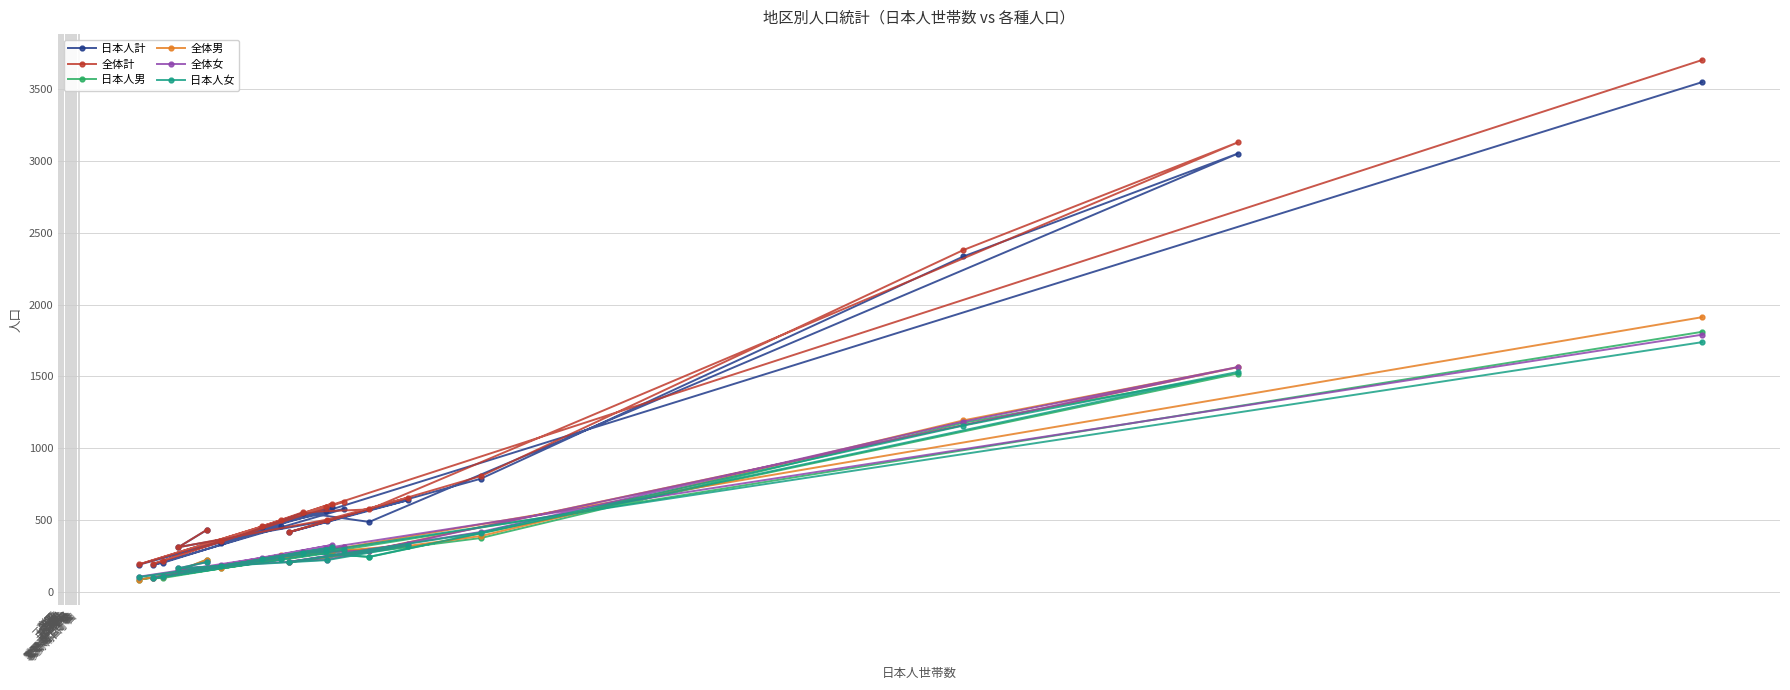

Which series has the largest range (max minus min)?

全体計